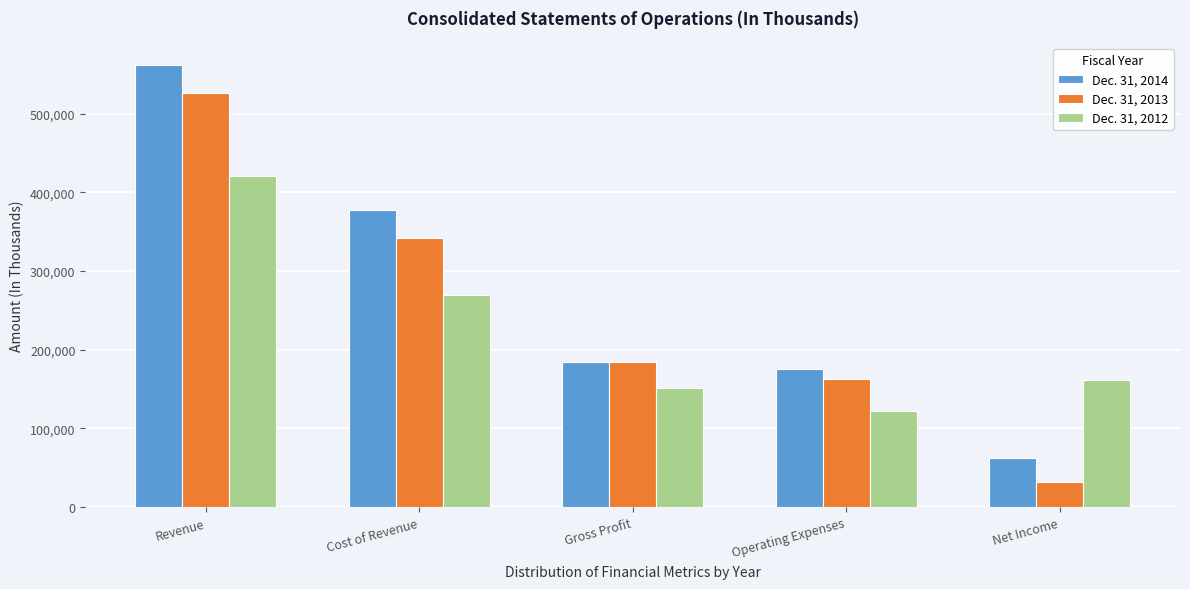

Reading left to right, list all the values displayed in this chart.

Dec. 31, 2014: Revenue=561606	Cost of Revenue=377192	Gross Profit=184414	Operating Expenses=175214	Net Income=62323
Dec. 31, 2013: Revenue=525749	Cost of Revenue=341423	Gross Profit=184326	Operating Expenses=162676	Net Income=32223
Dec. 31, 2012: Revenue=421058	Cost of Revenue=269880	Gross Profit=151178	Operating Expenses=122190	Net Income=161241